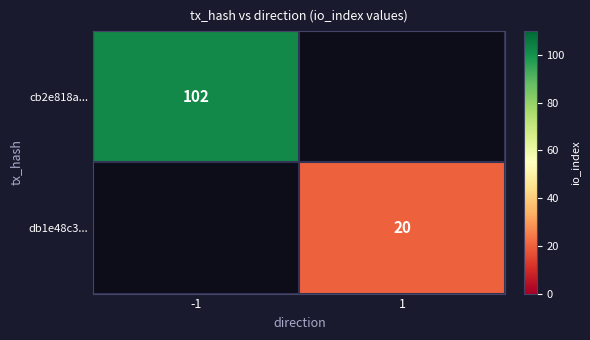

The value of db1e48c3... at 1 is 20. True or false?

True